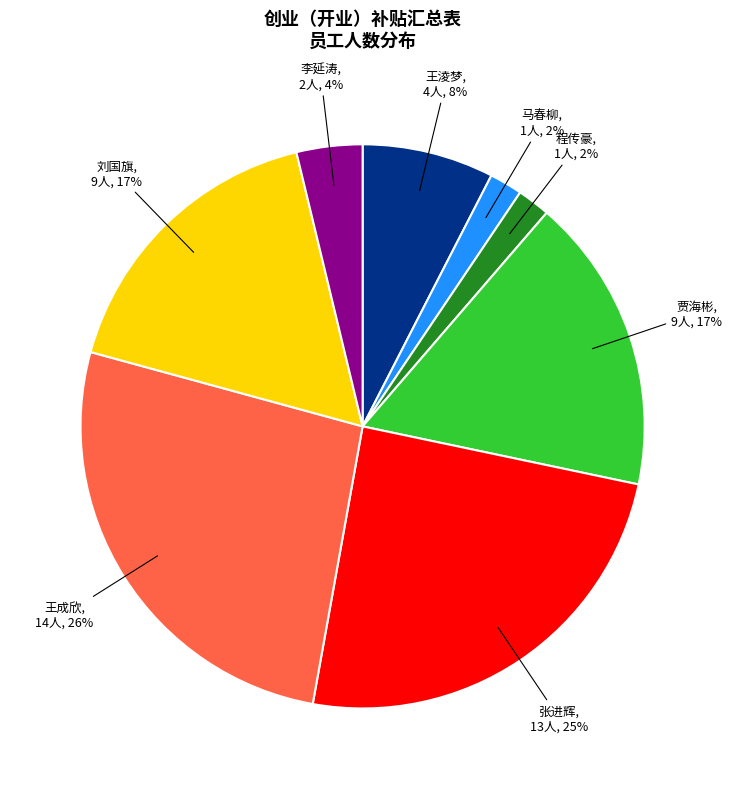

What percentage is the 刘国旗 slice, to the nearest percent?

17%